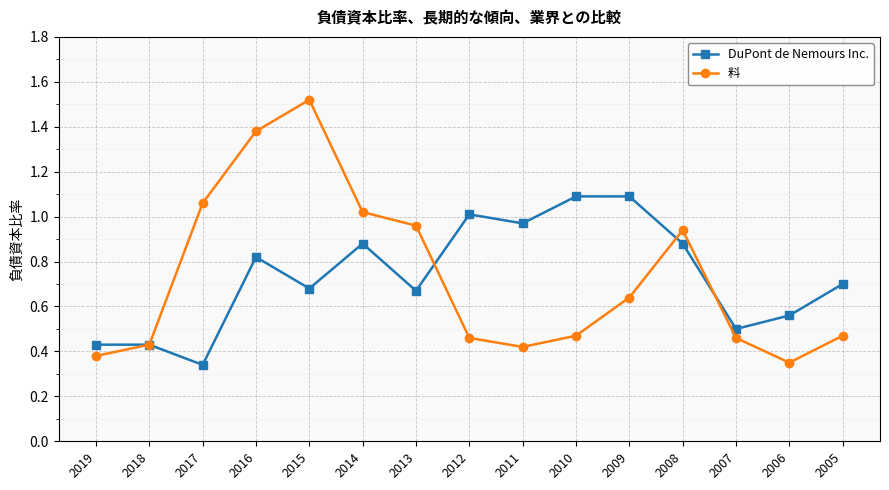

Where is DuPont de Nemours Inc. nearest to the value 0?

2017